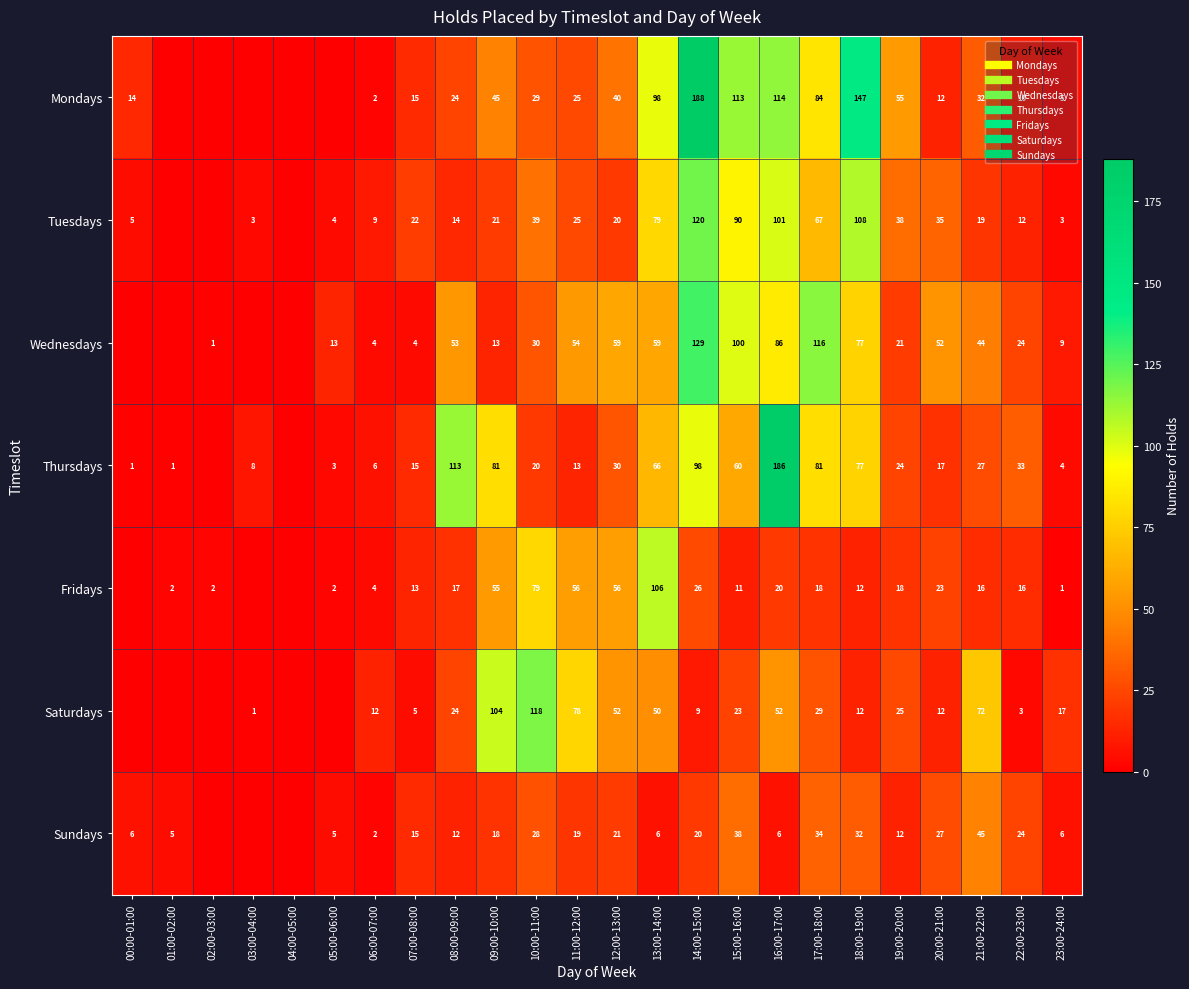

Which series changed the most between 01:00-02:00 and 18:00-19:00?

Mondays